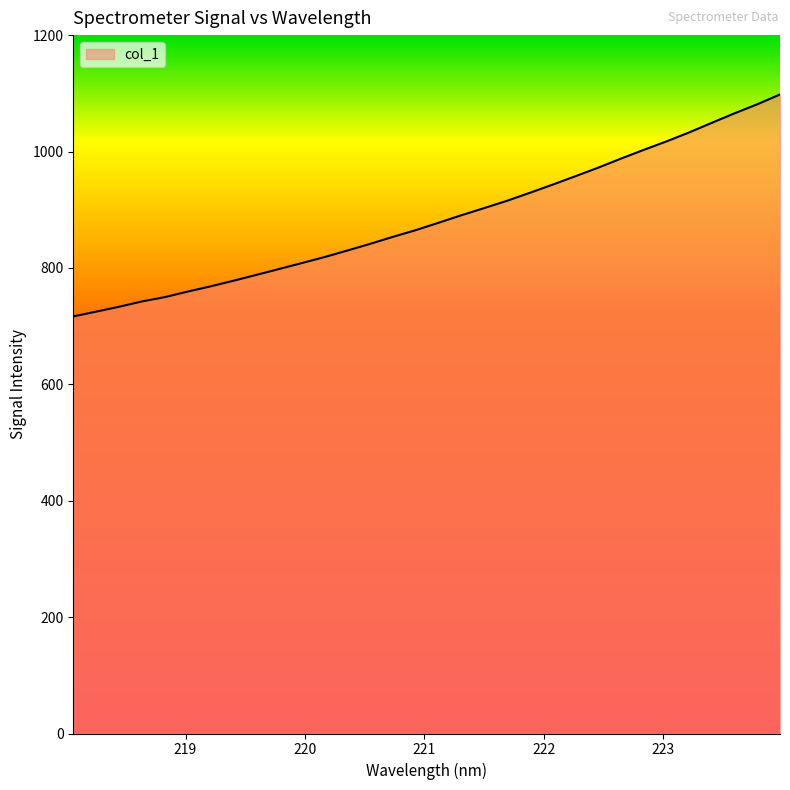

Does the chart have visible grid lines?

No